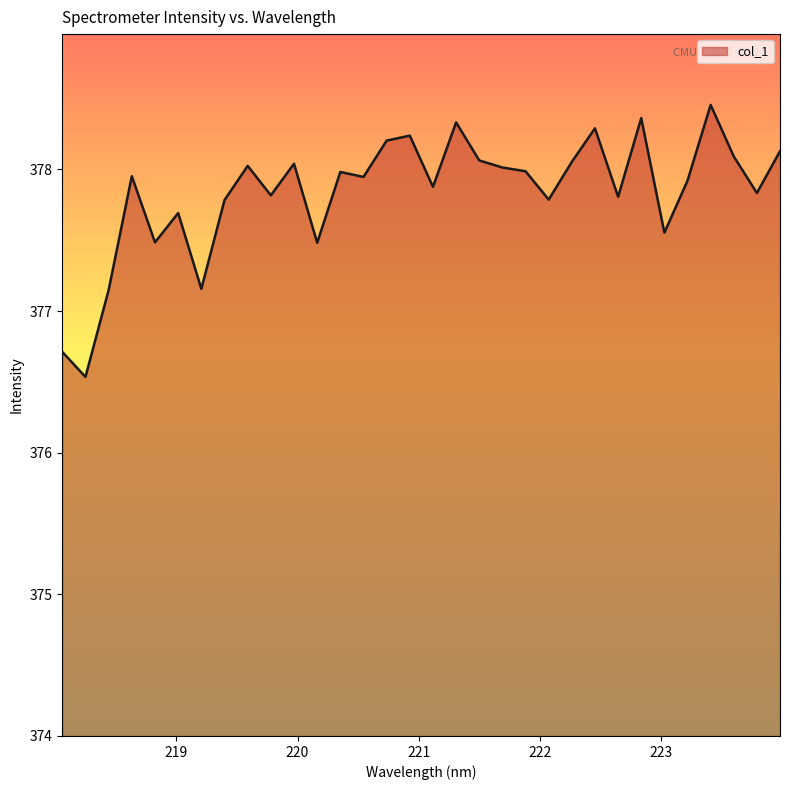

What is the smallest value displayed?

376.5